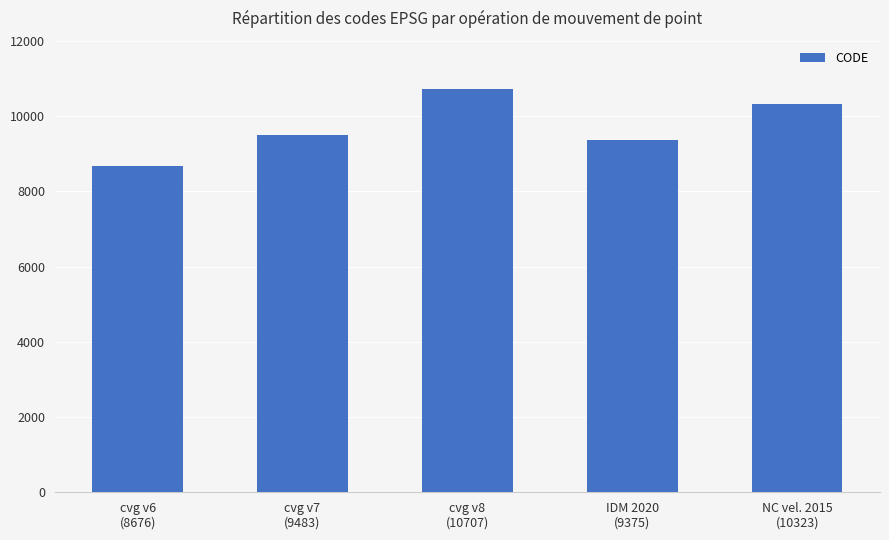

Reading left to right, what are all the values shown in this chart?

cvg v6
(8676)=8676	cvg v7
(9483)=9483	cvg v8
(10707)=10707	IDM 2020
(9375)=9375	NC vel. 2015
(10323)=10323